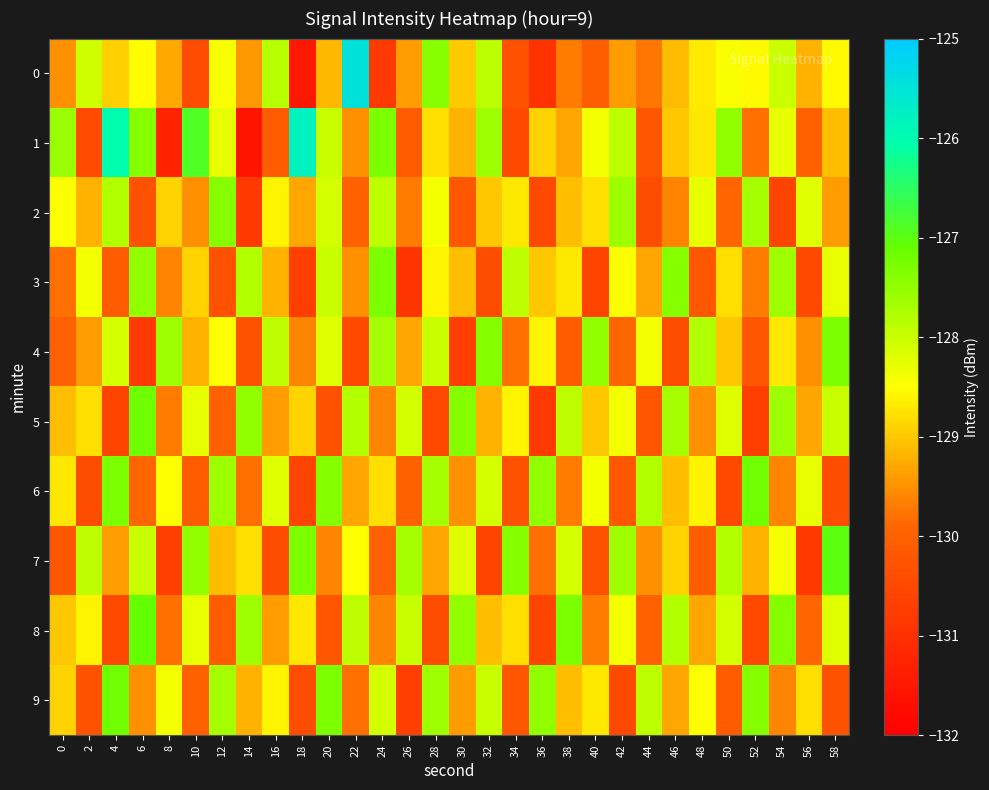

At how many categories does at least one series exceed -129?

30